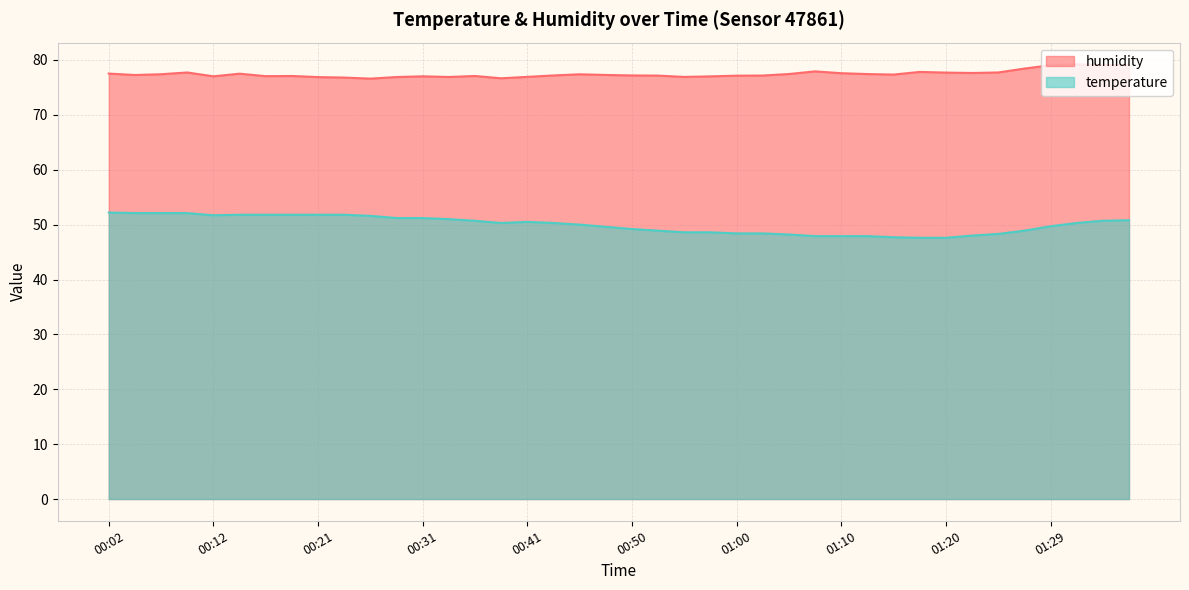

Where is the first local minimum for humidity?

00:04